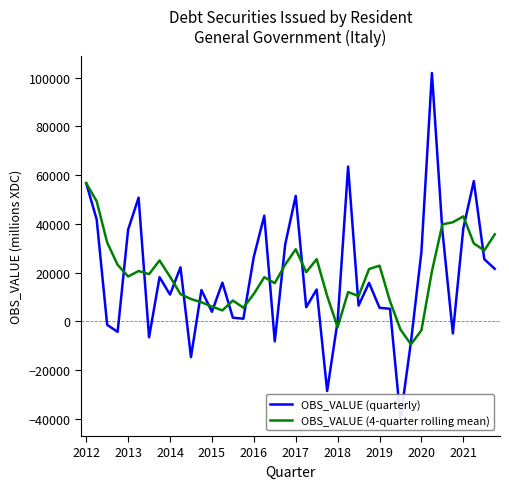

Which series has the widest spread of values?

OBS_VALUE (quarterly)